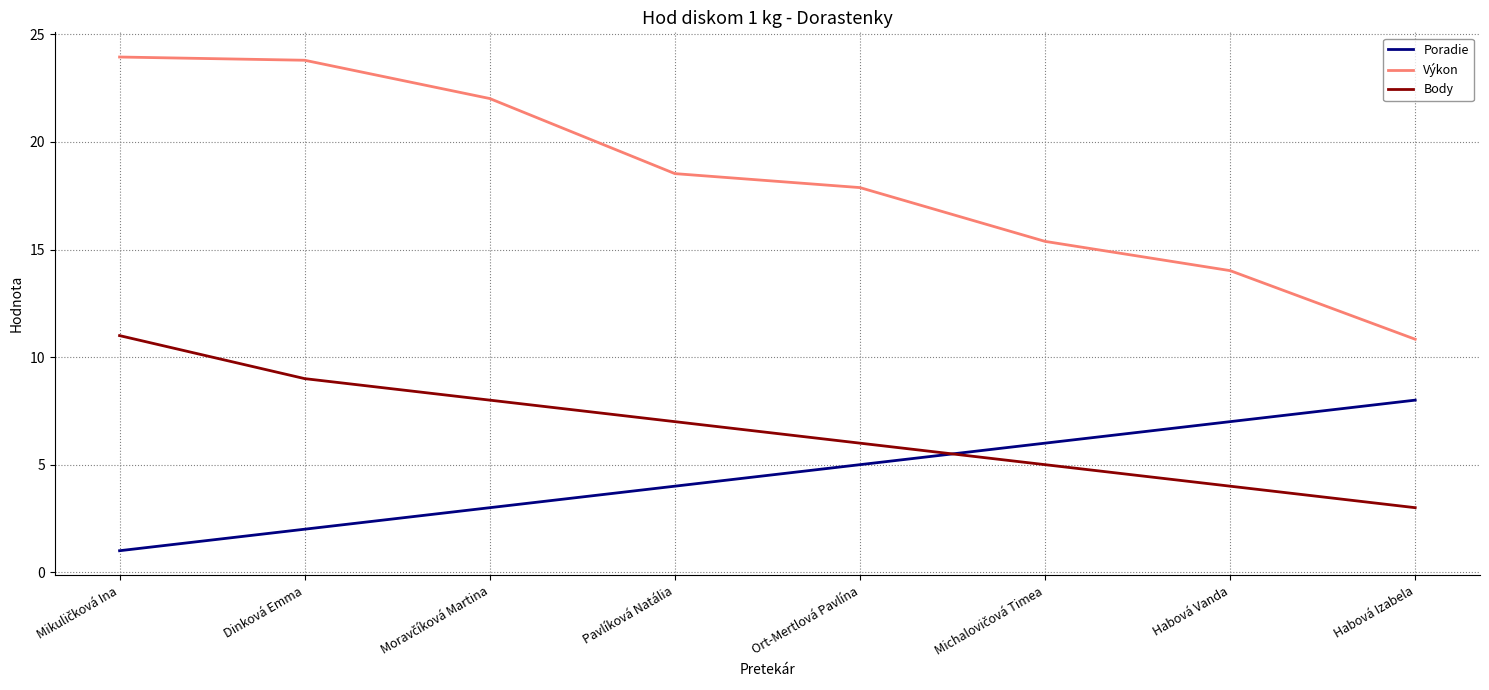

True or false: Body has more than 2 interior local peaks.

False